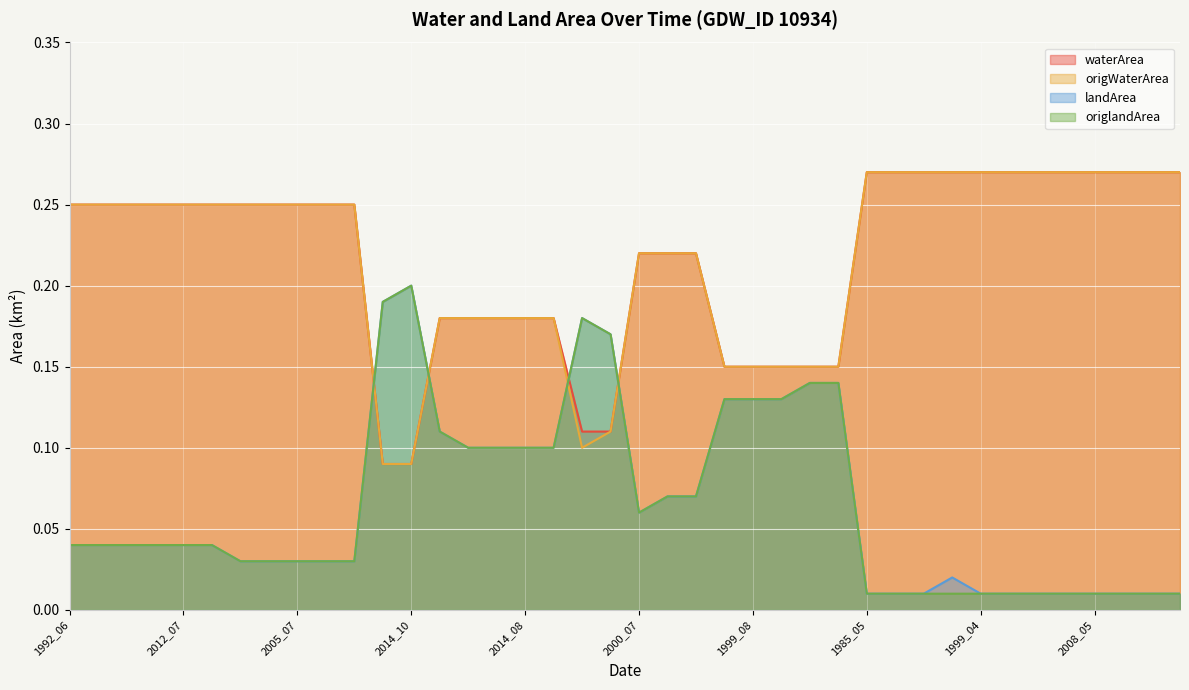

Read the landArea value at 2013_09.

0.1